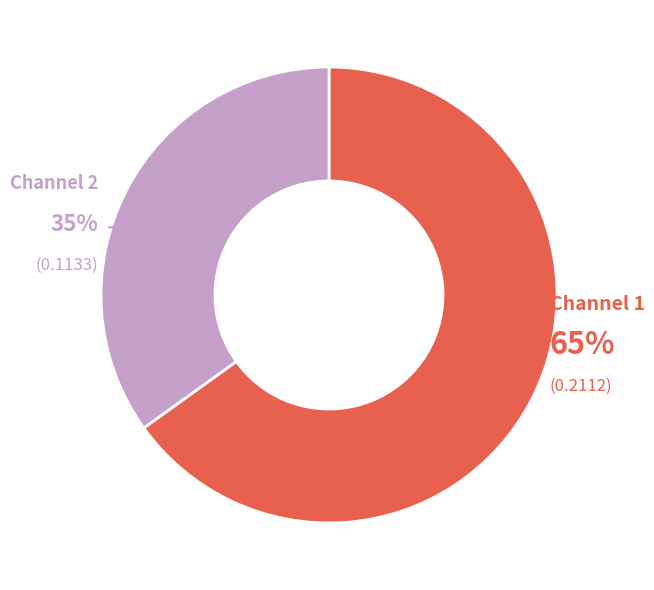

Is there any slice that represents more than half of the pie?

Yes